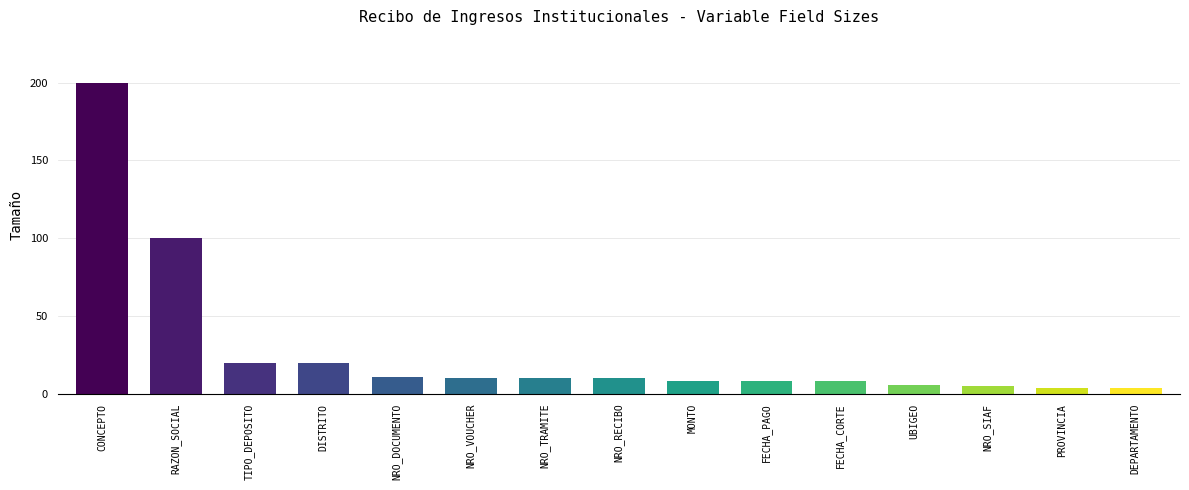

Reading right to left, transcribe all the data shown in this chart.

DEPARTAMENTO=4	PROVINCIA=4	NRO_SIAF=5	UBIGEO=6	FECHA_CORTE=8	FECHA_PAGO=8	MONTO=8	NRO_RECIBO=10	NRO_TRAMITE=10	NRO_VOUCHER=10	NRO_DOCUMENTO=11	DISTRITO=20	TIPO_DEPOSITO=20	RAZON_SOCIAL=100	CONCEPTO=200